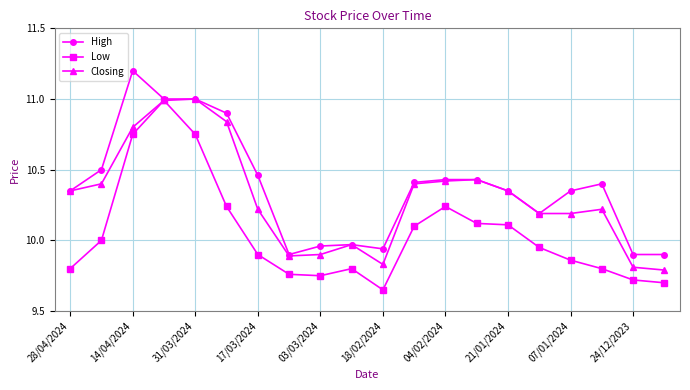

What is the maximum value for Closing?

11.0